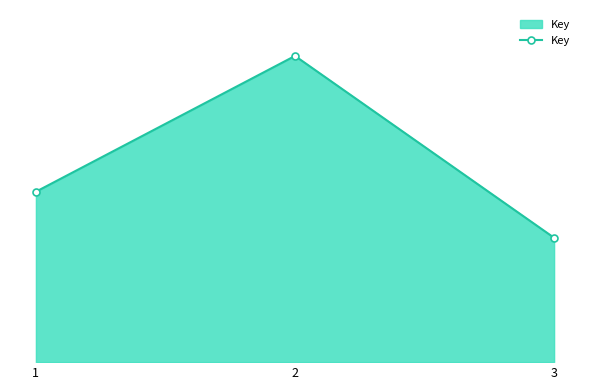

Does the chart have visible grid lines?

No